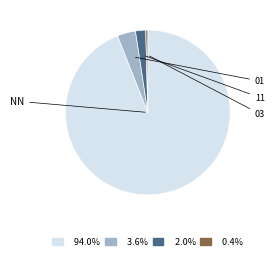

What is the largest slice in the pie chart?

NN